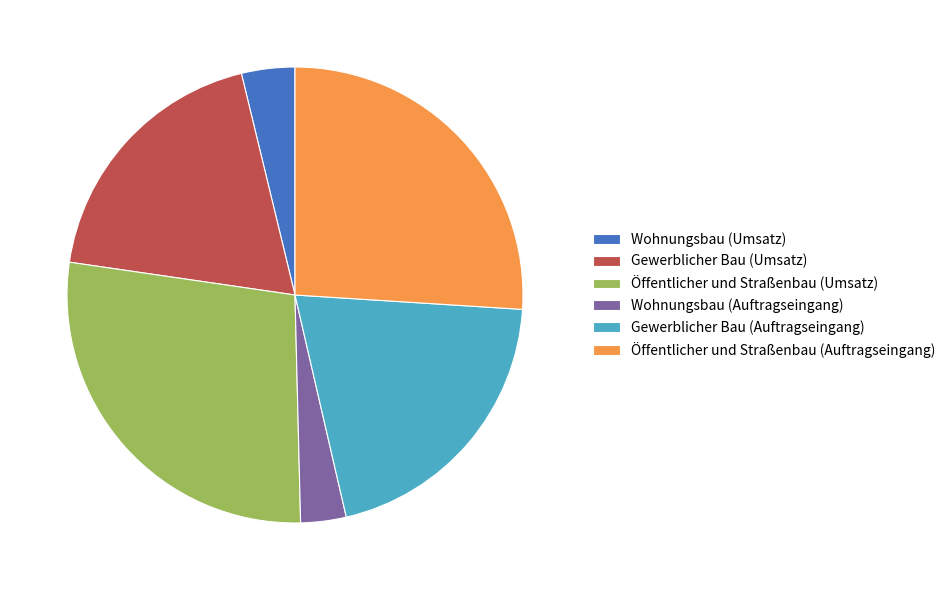

Is it true that Wohnungsbau (Auftragseingang) is 3% of the pie?

True